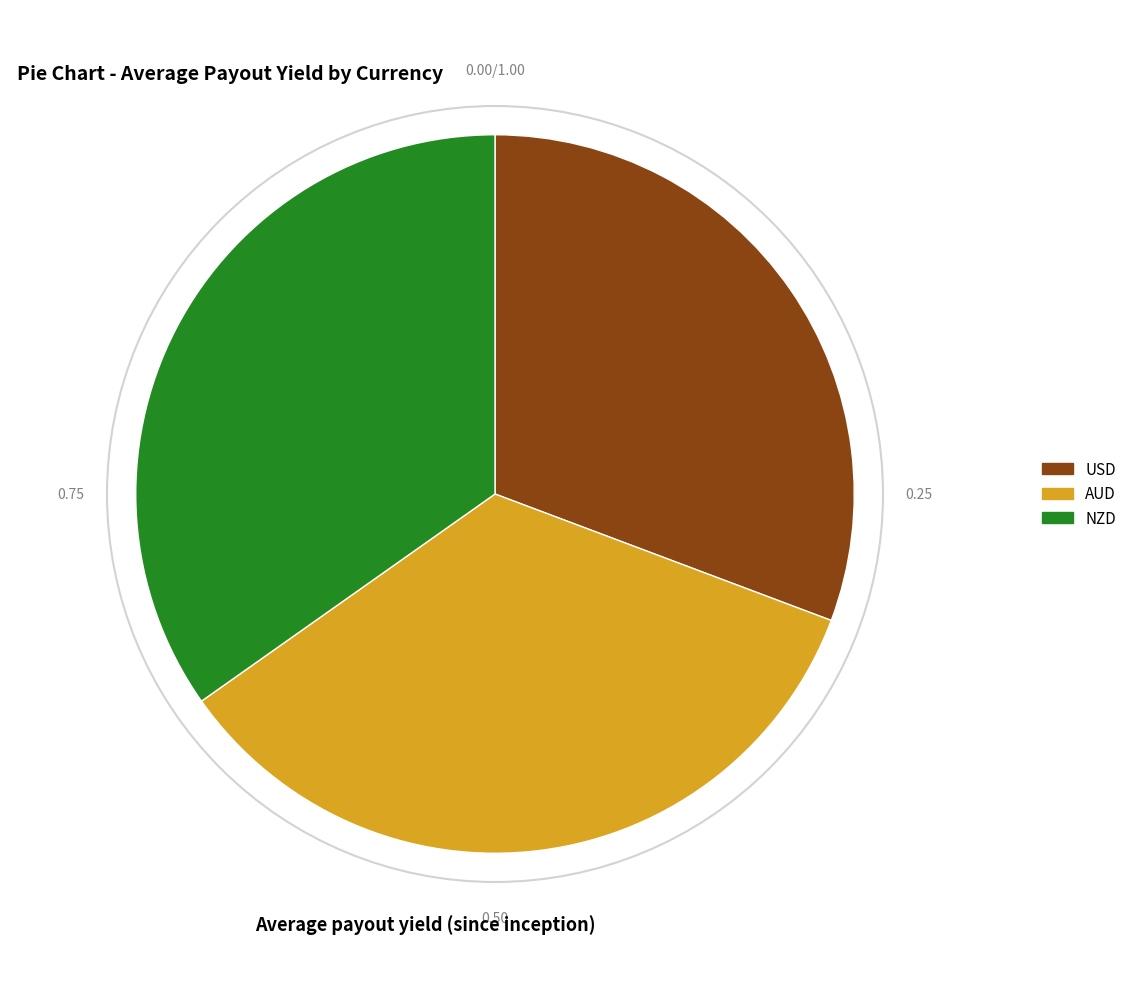

Which category has the smallest portion of the pie?

USD